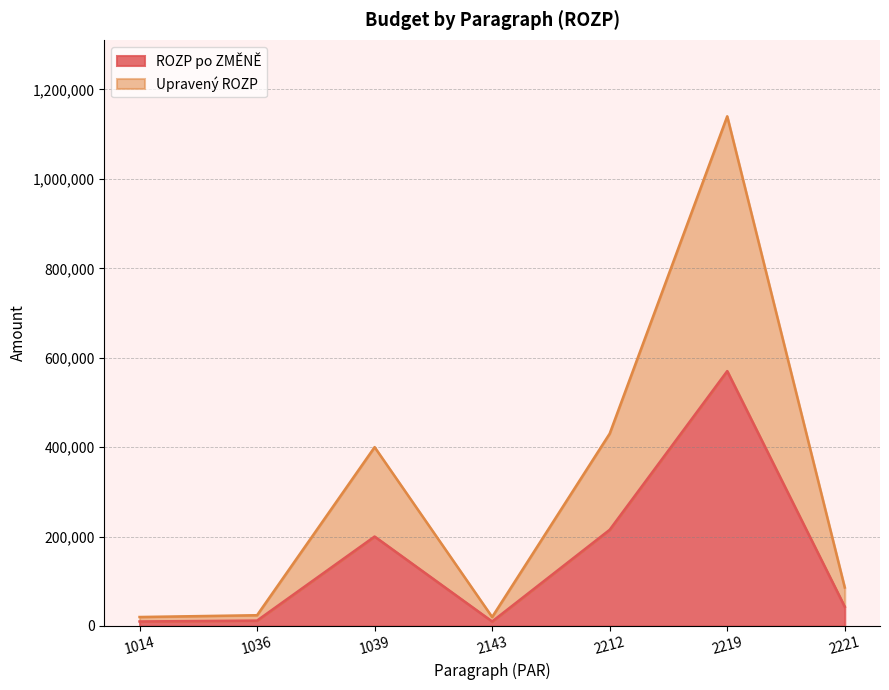

At which label does ROZP po ZMĚNĚ first exceed 43000?

1039